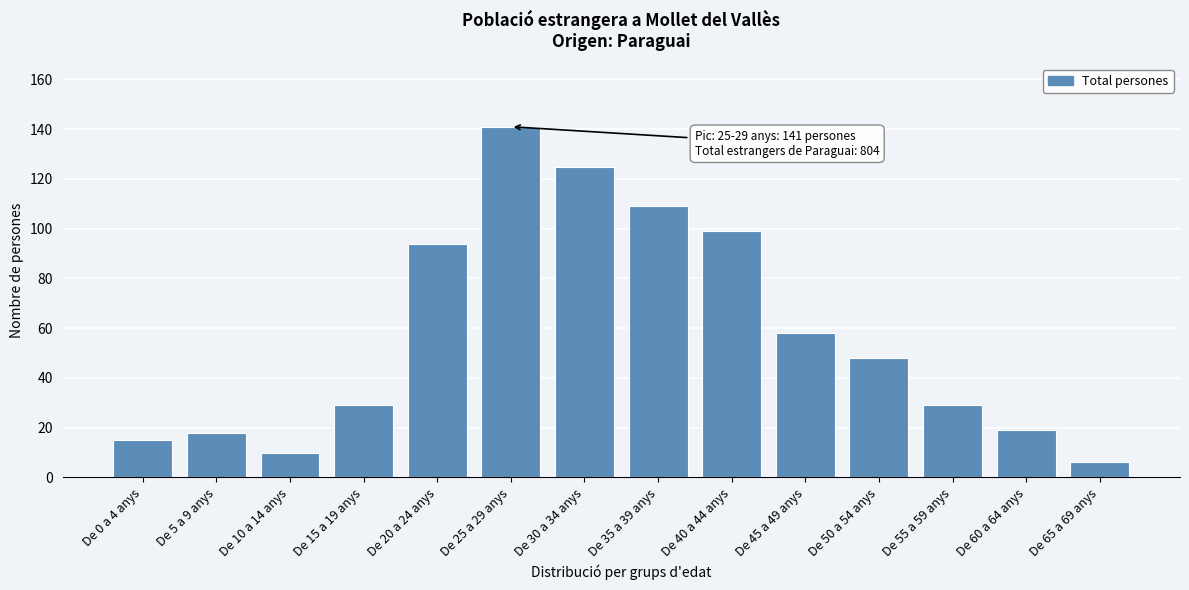

Reading left to right, transcribe all the data shown in this chart.

15	18	10	29	94	141	125	109	99	58	48	29	19	6